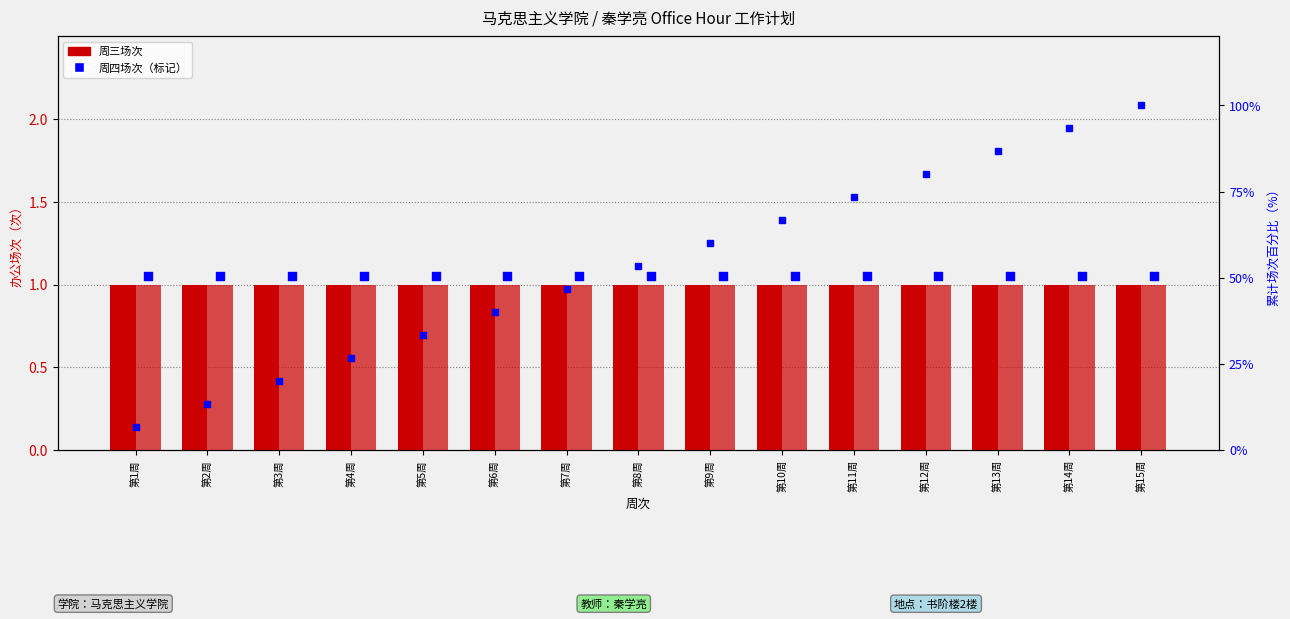

What is the total value across all series at 第8周?

55.3